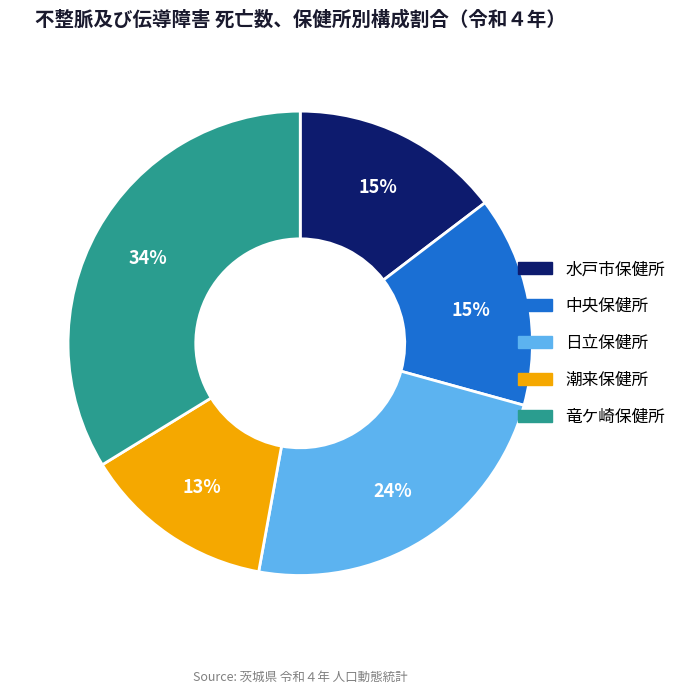

To the nearest percent, what is the average slice percentage?

20%